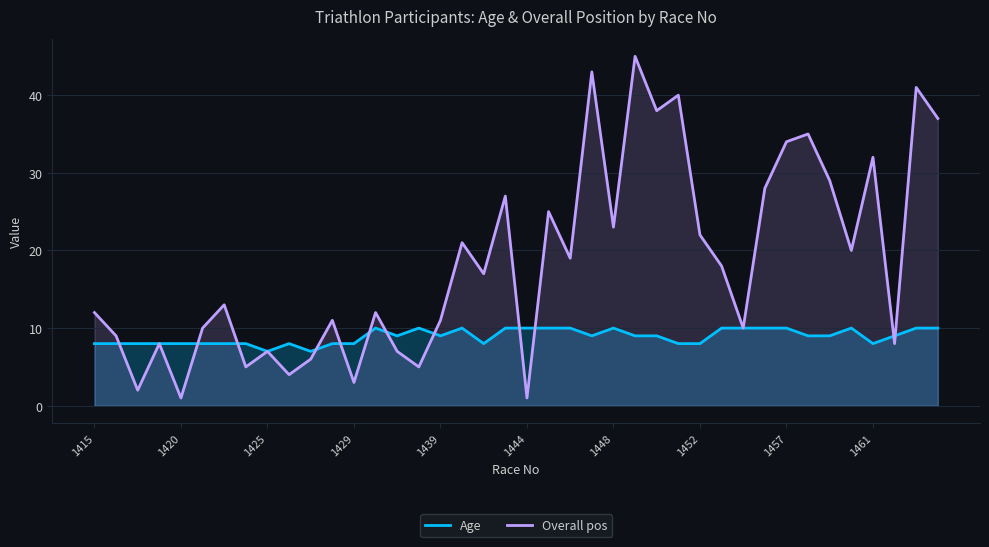

Where is Age nearest to the value 8?

1415